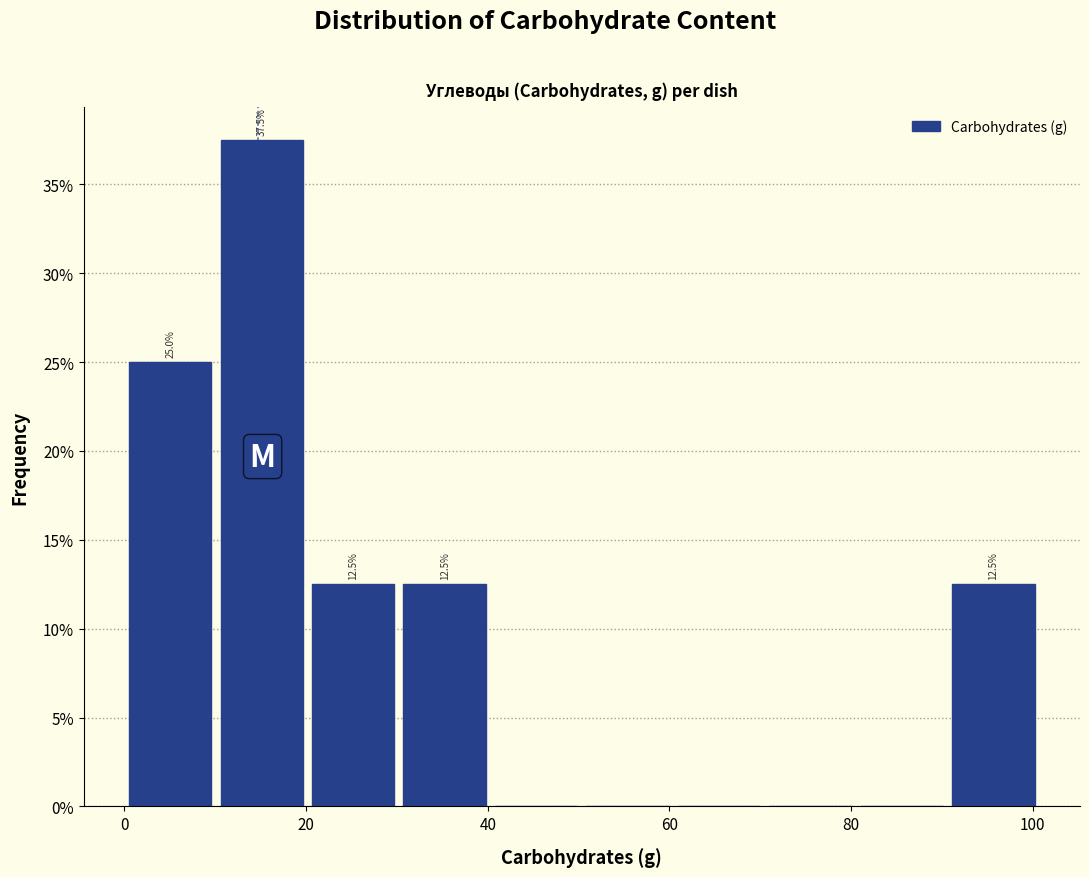

Which range on the x-axis has the tallest bar?

10 to 20